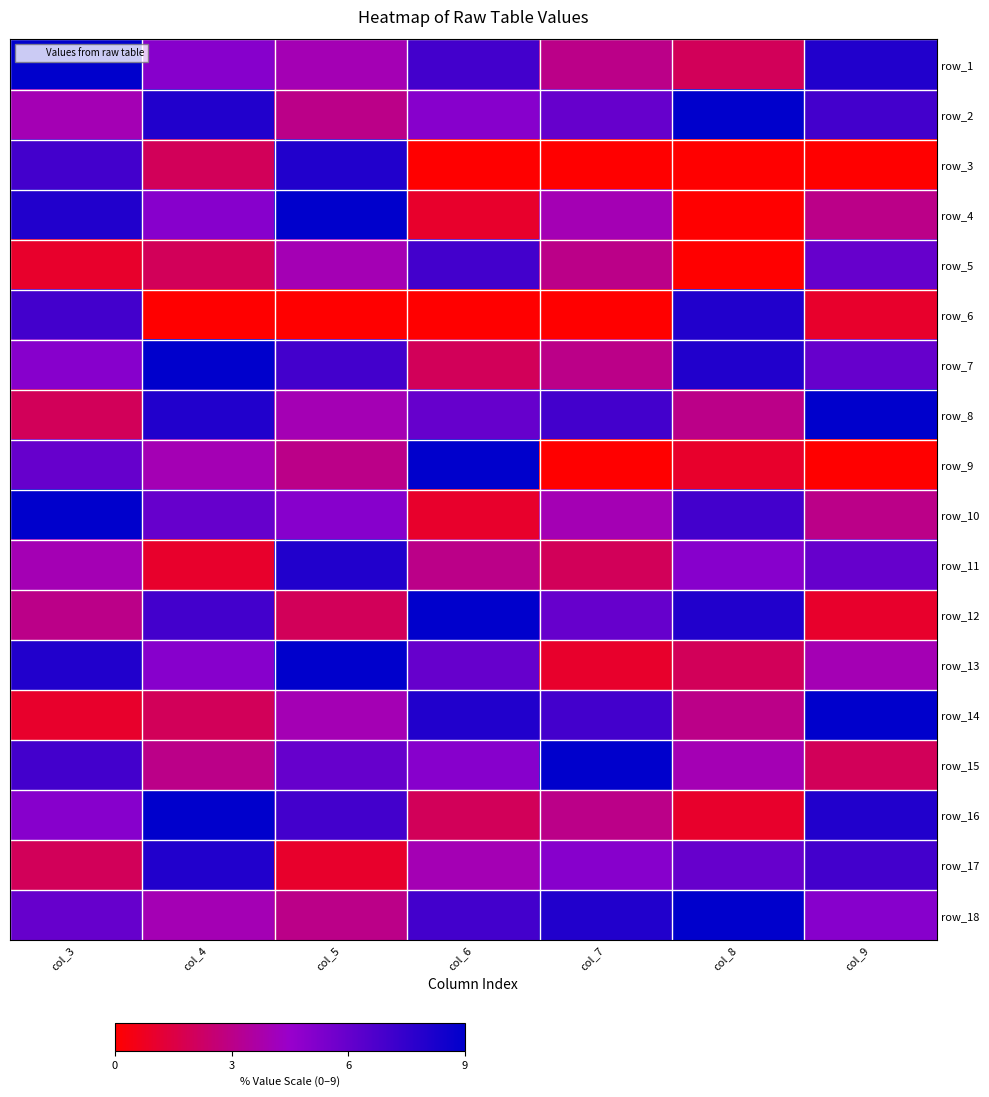

At which category is the sum across all series the highest?

col_3